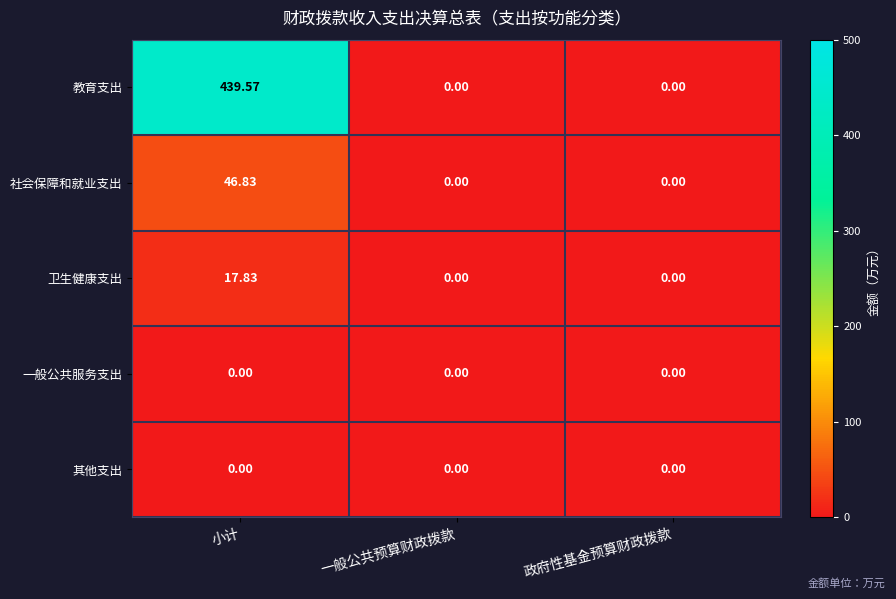

Between 小计 and 一般公共预算财政拨款, which series saw the biggest shift?

教育支出